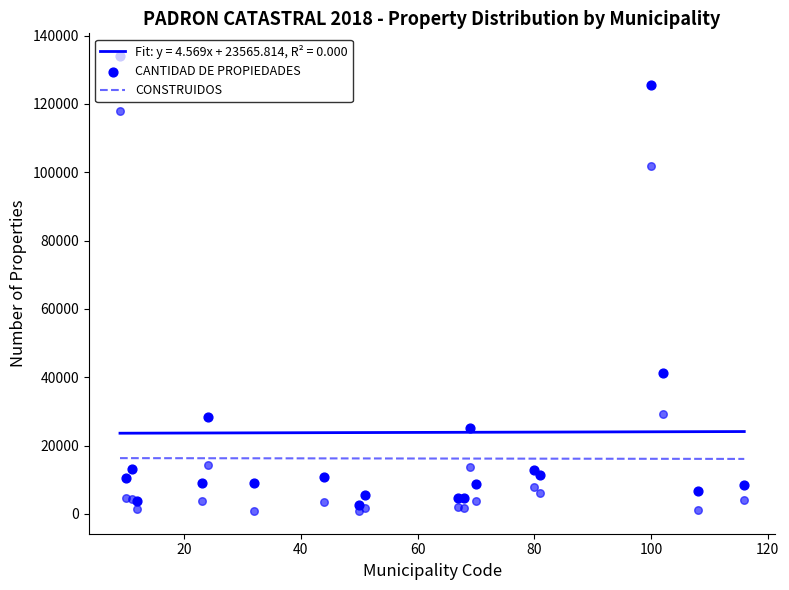

At how many categories does at least one series exceed 82555?

2